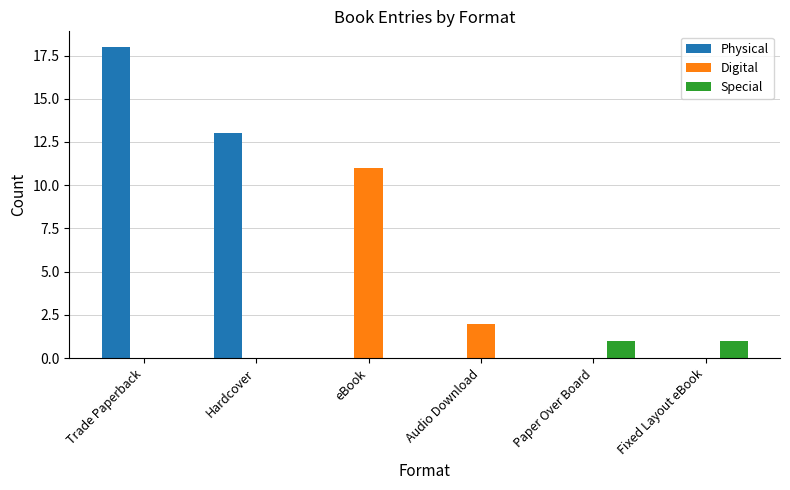

How many series are shown in this chart?

3